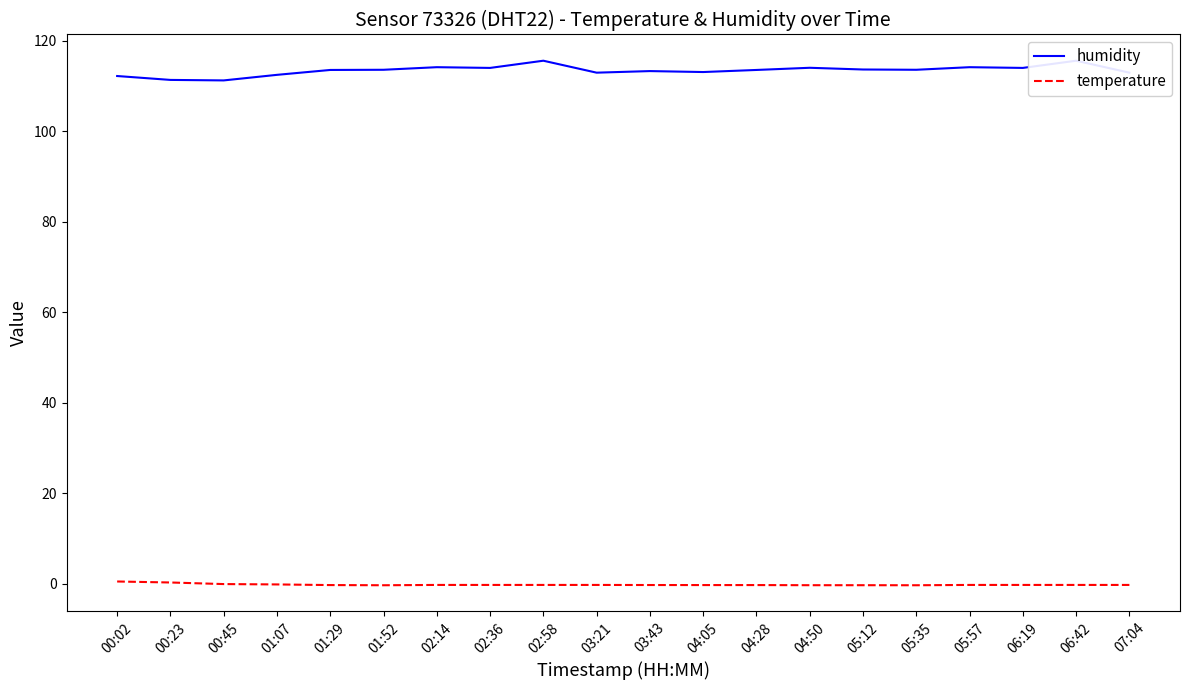

The value of humidity at 01:07 is 112.4. True or false?

True